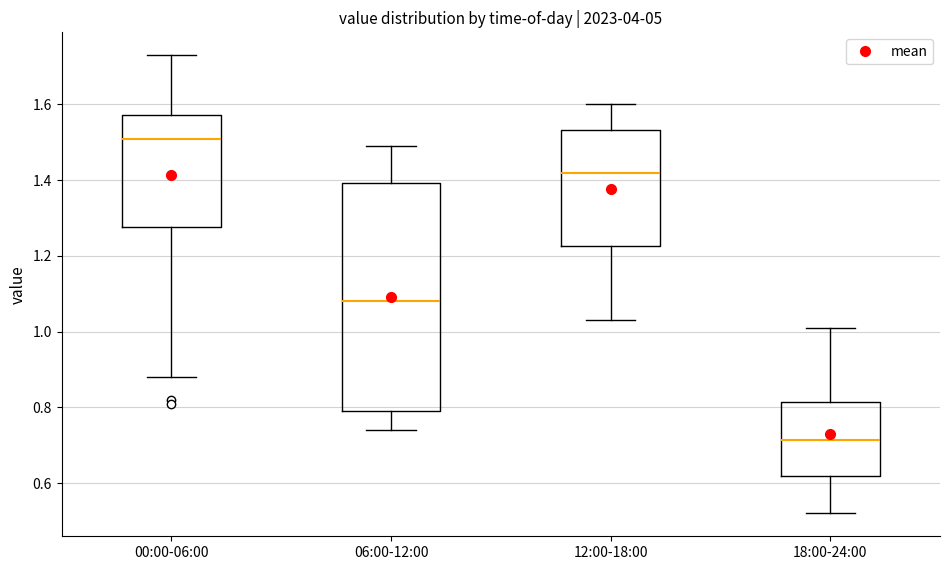

Reading left to right, read every box against the y-axis: the position of its median line, the range the box covers, and the ends of its whiskers. The values are not printed on the chart, so give them approximately, as read against the axis.

00:00-06:00: median 1.52, box 1.28 to 1.58, whiskers 0.88 to 1.74
06:00-12:00: median 1.08, box 0.80 to 1.40, whiskers 0.74 to 1.50
12:00-18:00: median 1.42, box 1.22 to 1.54, whiskers 1.04 to 1.60
18:00-24:00: median 0.72, box 0.62 to 0.82, whiskers 0.52 to 1.02